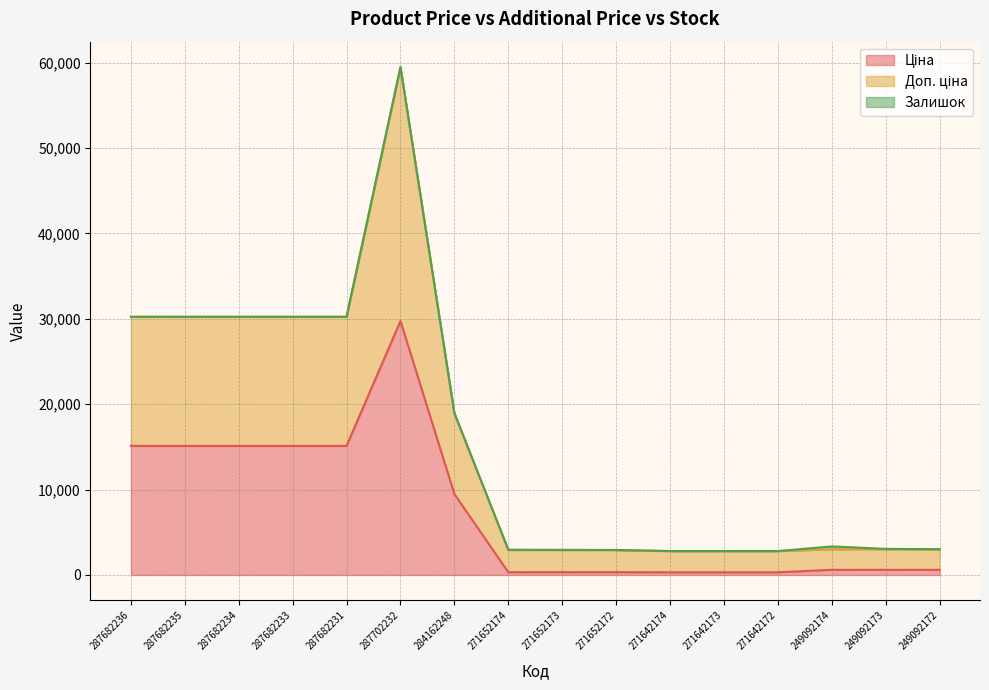

What is the label of the 5th point from the right?

271642173